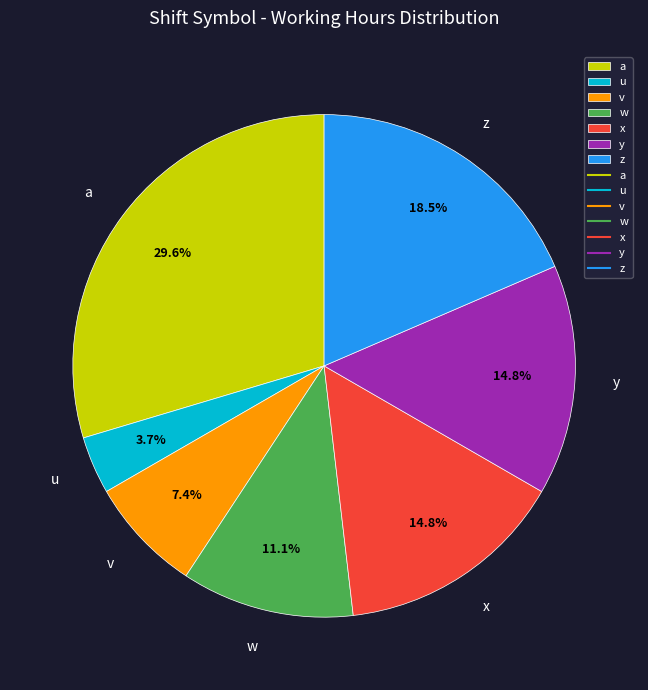

True or false: w accounts for 22% of the total.

False